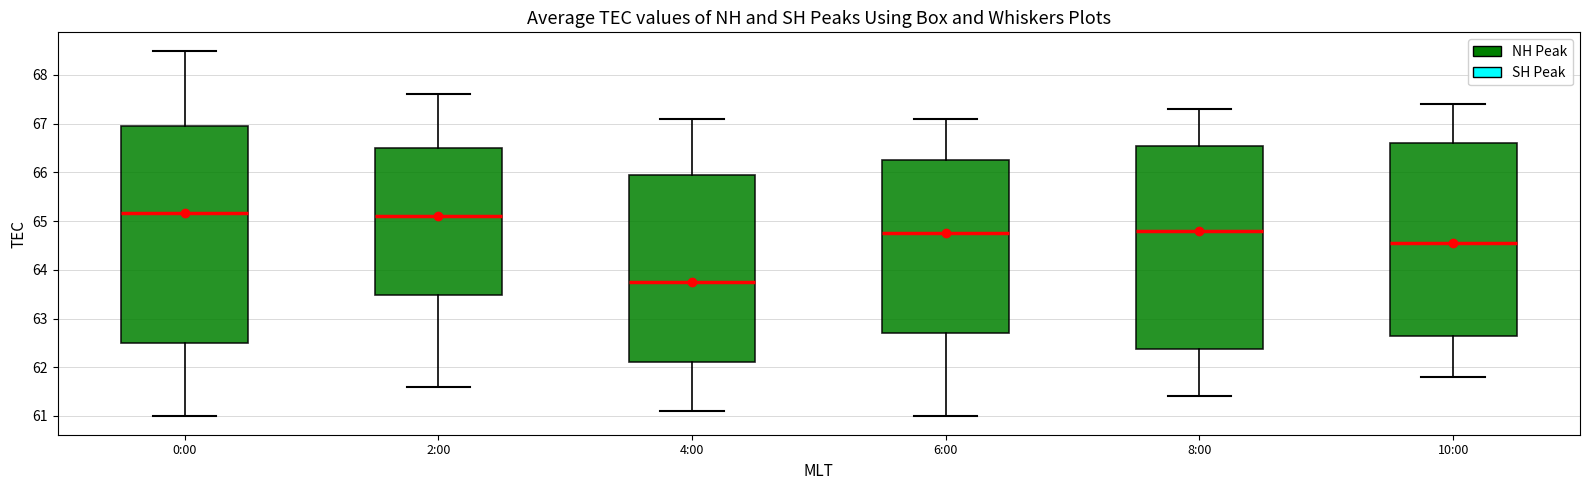

Which box is the tallest, from its lower edge to its upper edge?

0:00